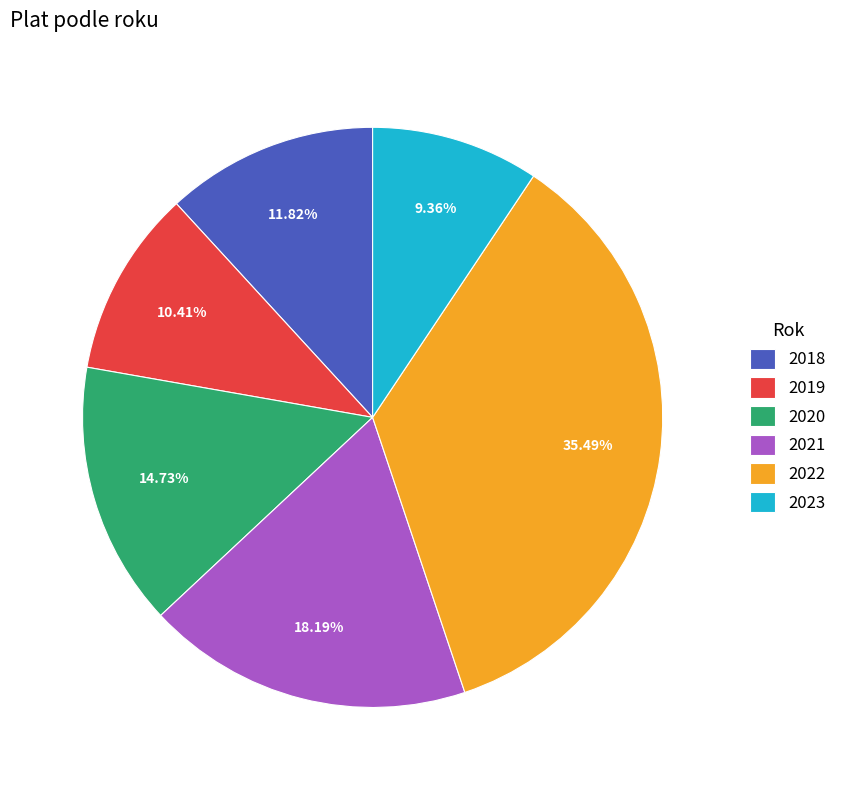

Count the number of slices in the pie.

6